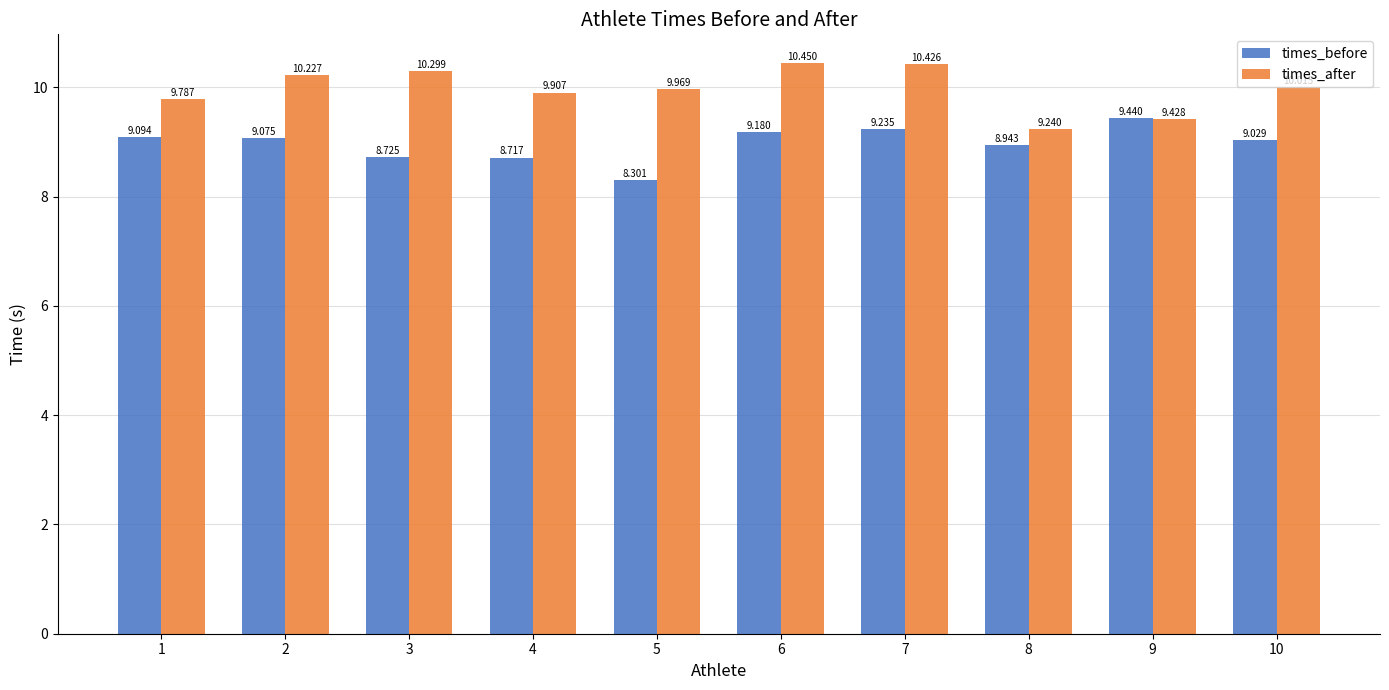

Which series has the largest total across all categories?

times_after